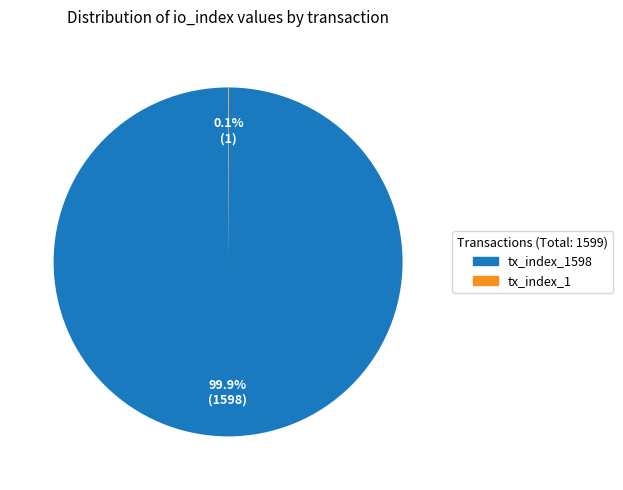

Does any single category account for the majority?

Yes